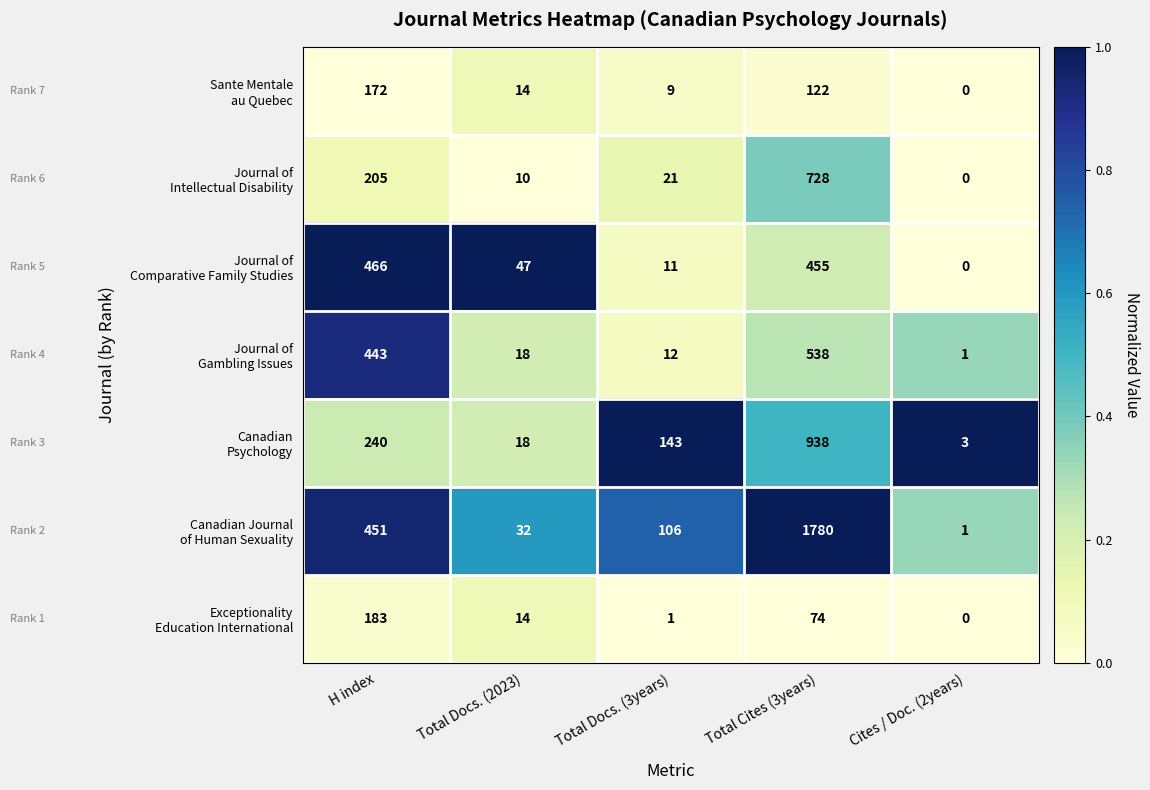

At which category does the chart reach its minimum across all series?

Cites / Doc. (2years)